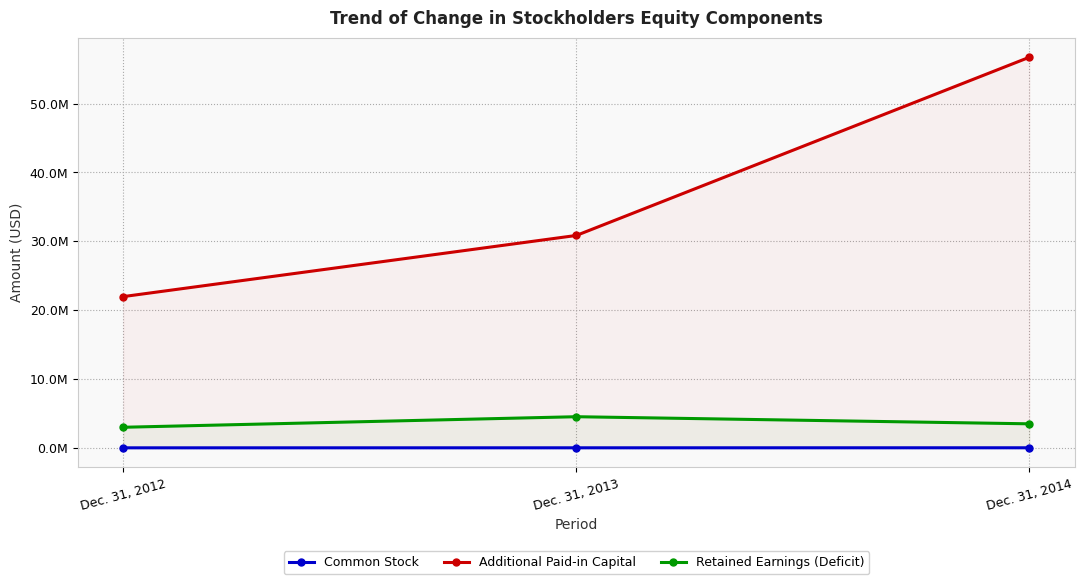

Where does the Retained Earnings (Deficit) series first go above 3492000?

Dec. 31, 2013